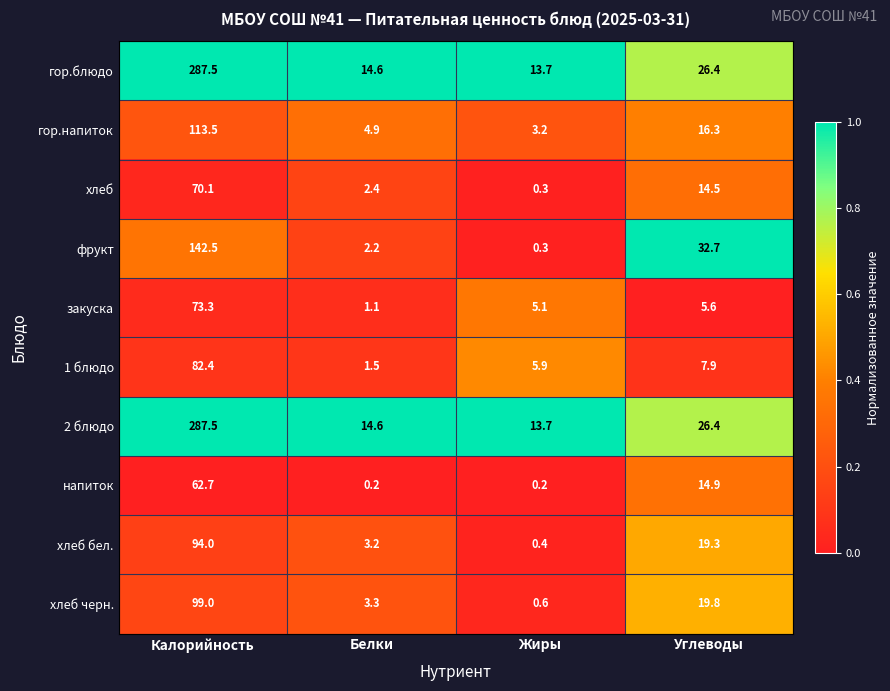

Is the value of 2 блюдо at Калорийность greater than the value of хлеб черн. at Жиры?

Yes